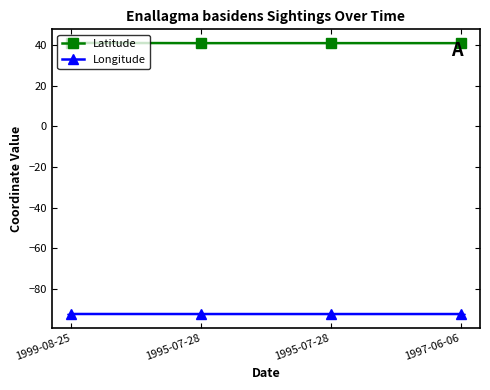

The value of Longitude at 1995-07-28 is -92.4. True or false?

True